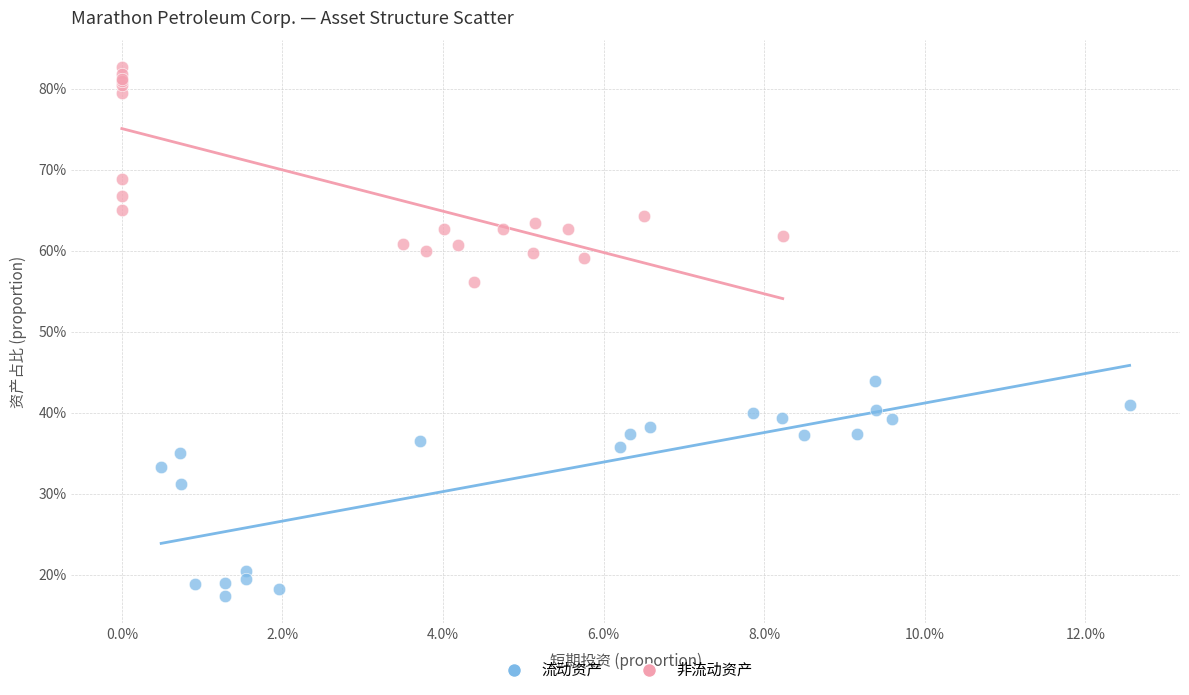

Which series contains the highest Y value?

非流动资产